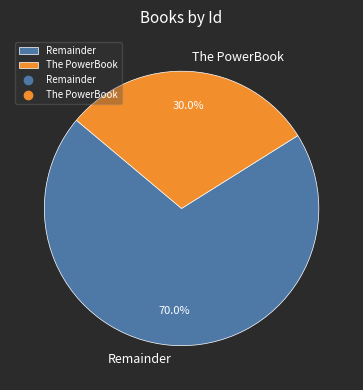

What percentage is the Remainder slice, to the nearest percent?

70%